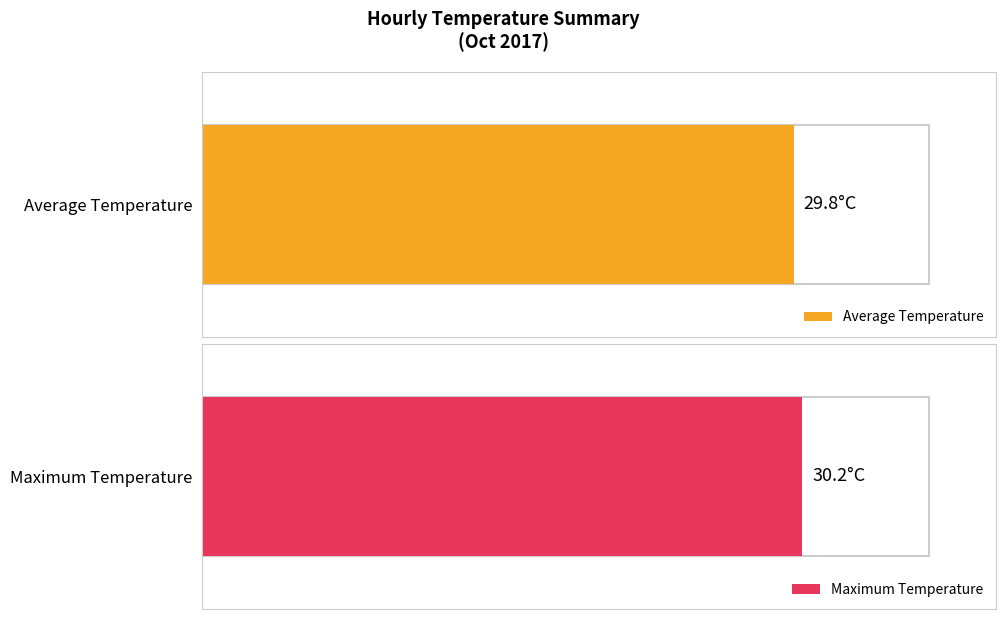

Rank the series by their average value, from highest to lowest.

Max temp, Average temp